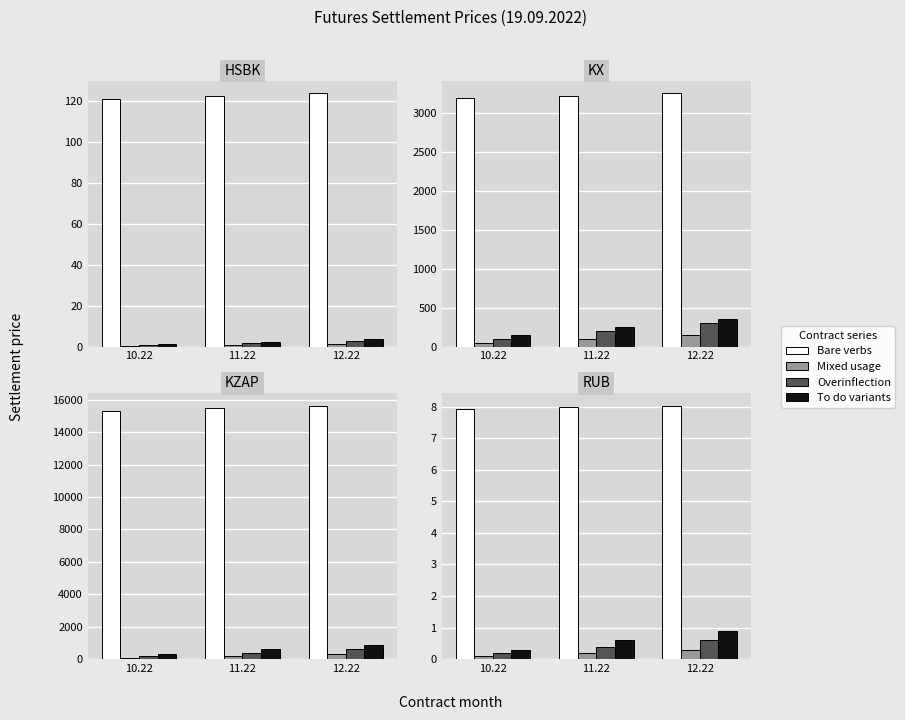

Which series has the largest total across all categories?

Bare verbs